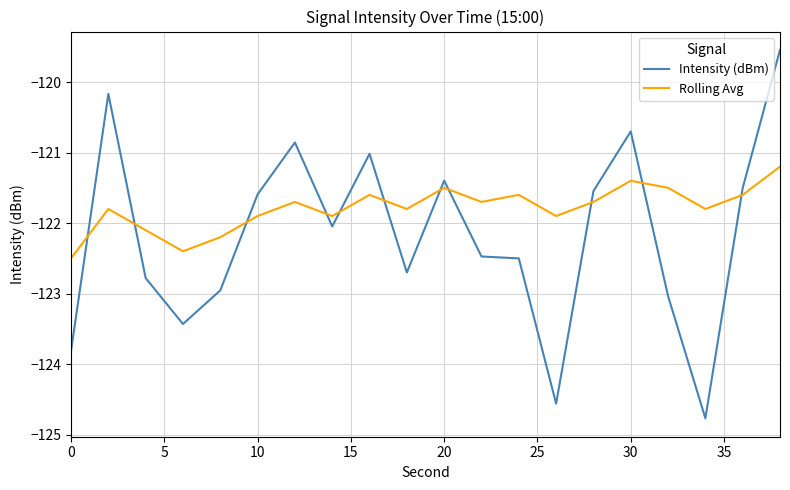

True or false: Intensity (dBm) and Rolling Avg intersect in this chart.

True